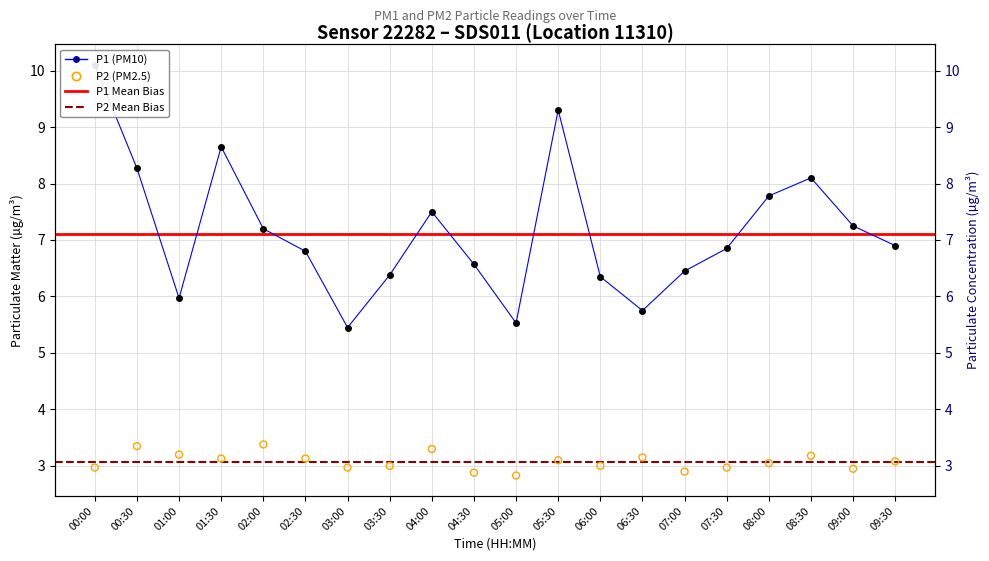

At which category is the sum across all series the highest?

00:00